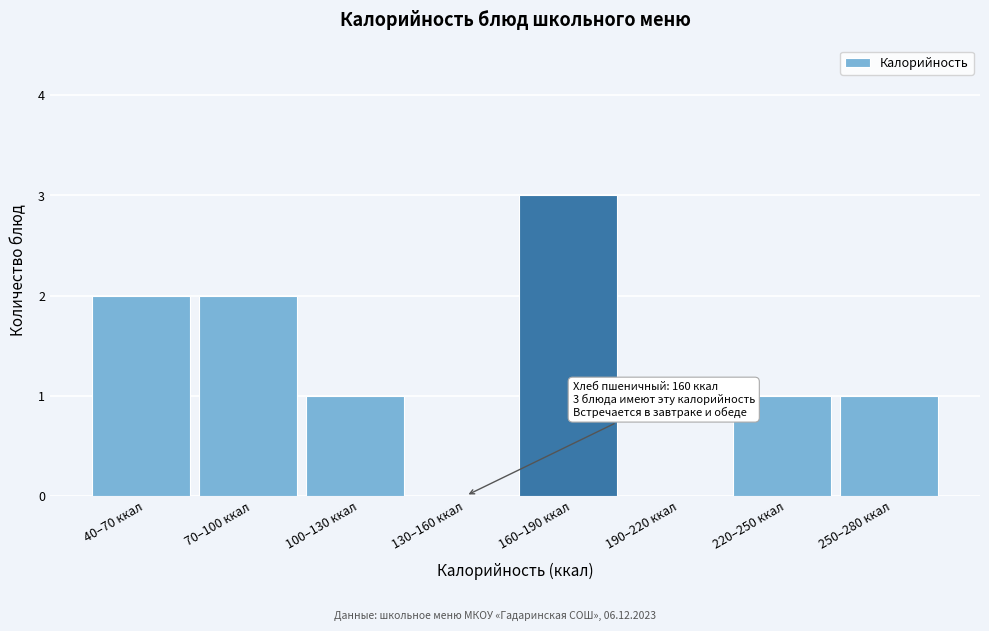

Reading right to left, extract all data points from this chart.

250–280 ккал=1	220–250 ккал=1	190–220 ккал=0	160–190 ккал=3	130–160 ккал=0	100–130 ккал=1	70–100 ккал=2	40–70 ккал=2